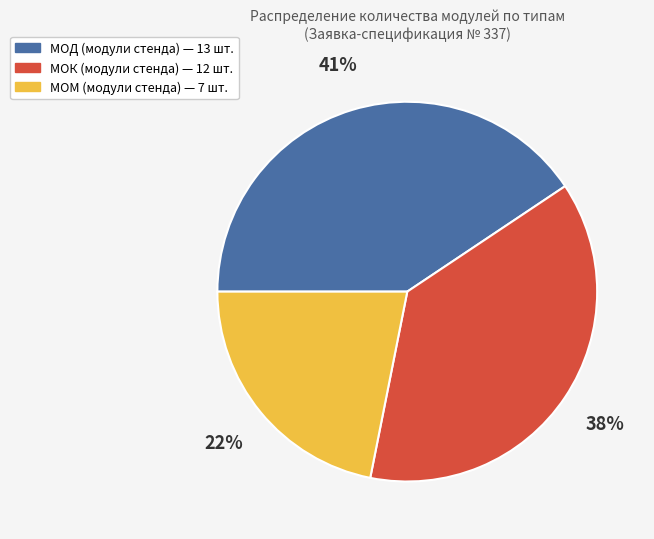

To the nearest percent, what is the difference between the largest and smallest slice percentages?

19%